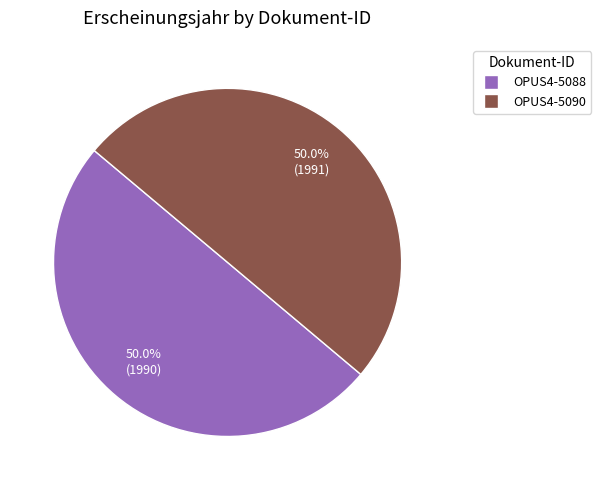

Approximately how many times larger is the value at OPUS4-5090 compared to OPUS4-5088?

1.0